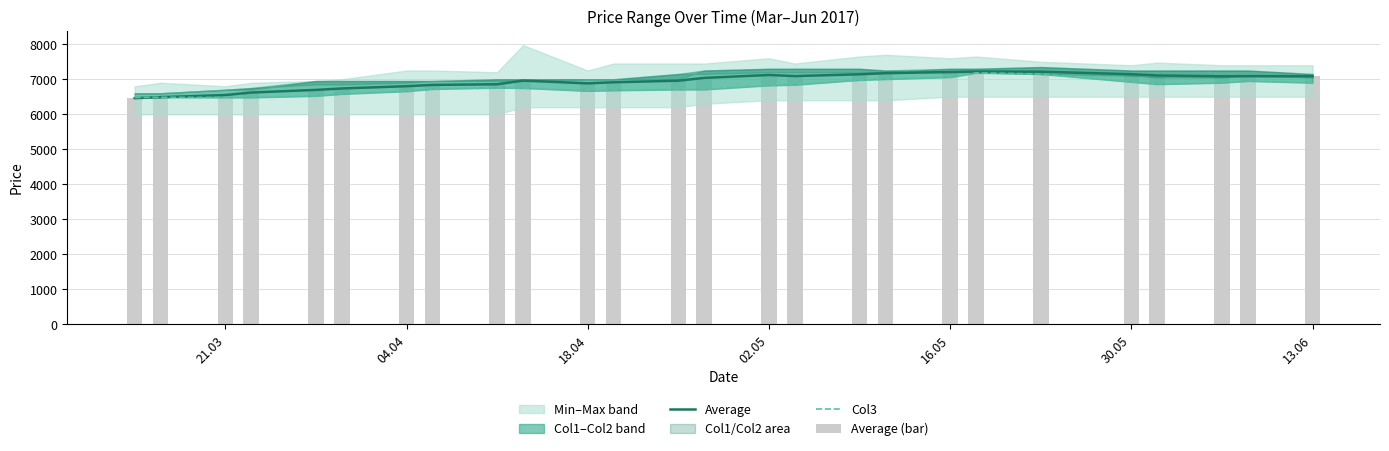

Is the value of Col3 at 11 greater than the value of Average (bar) at 18.04?

Yes